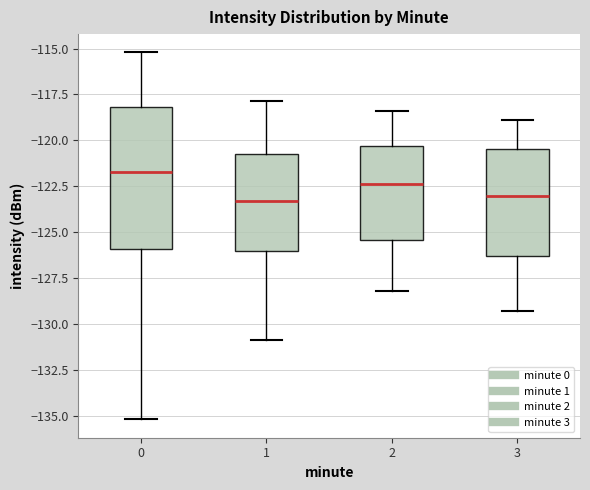

Reading left to right, transcribe this box plot: for each box, give where its median line is, the range the box spans, and where its two whiskers end, as read against the y-axis. The values are not printed on the chart, so give them approximately, as read against the axis.

0: median -121.5, box -126.0 to -118.0, whiskers -135.0 to -115.0
1: median -123.5, box -126.0 to -120.5, whiskers -131.0 to -118.0
2: median -122.5, box -125.5 to -120.5, whiskers -128.0 to -118.5
3: median -123.0, box -126.5 to -120.5, whiskers -129.5 to -119.0